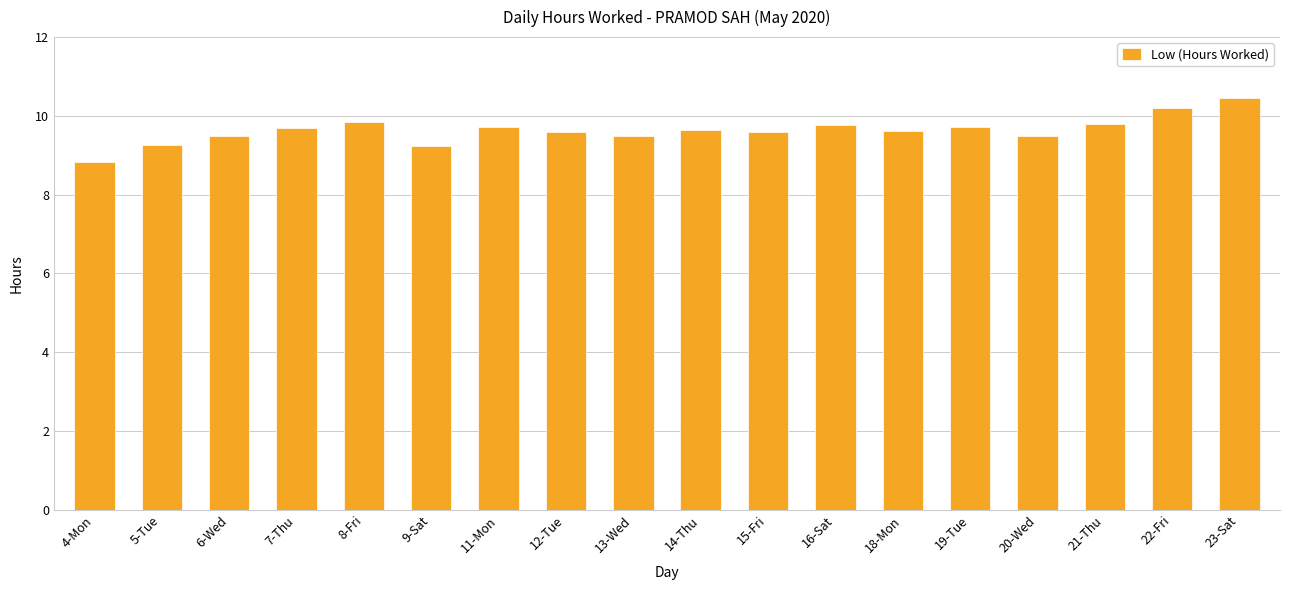

Where does the data first go above 9?

5-Tue